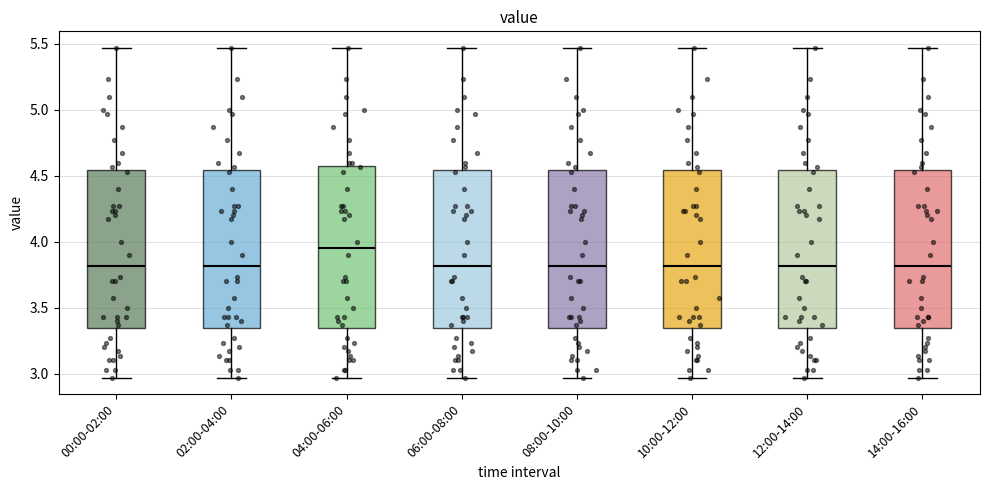

Reading left to right, transcribe this box plot: for each box, give where its median line is, the range the box spans, and where its two whiskers end, as read against the y-axis. The values are not printed on the chart, so give them approximately, as read against the axis.

00:00-02:00: median 3.80, box 3.35 to 4.55, whiskers 2.95 to 5.45
02:00-04:00: median 3.80, box 3.35 to 4.55, whiskers 2.95 to 5.45
04:00-06:00: median 3.95, box 3.35 to 4.60, whiskers 2.95 to 5.45
06:00-08:00: median 3.80, box 3.35 to 4.55, whiskers 2.95 to 5.45
08:00-10:00: median 3.80, box 3.35 to 4.55, whiskers 2.95 to 5.45
10:00-12:00: median 3.80, box 3.35 to 4.55, whiskers 2.95 to 5.45
12:00-14:00: median 3.80, box 3.35 to 4.55, whiskers 2.95 to 5.45
14:00-16:00: median 3.80, box 3.35 to 4.55, whiskers 2.95 to 5.45